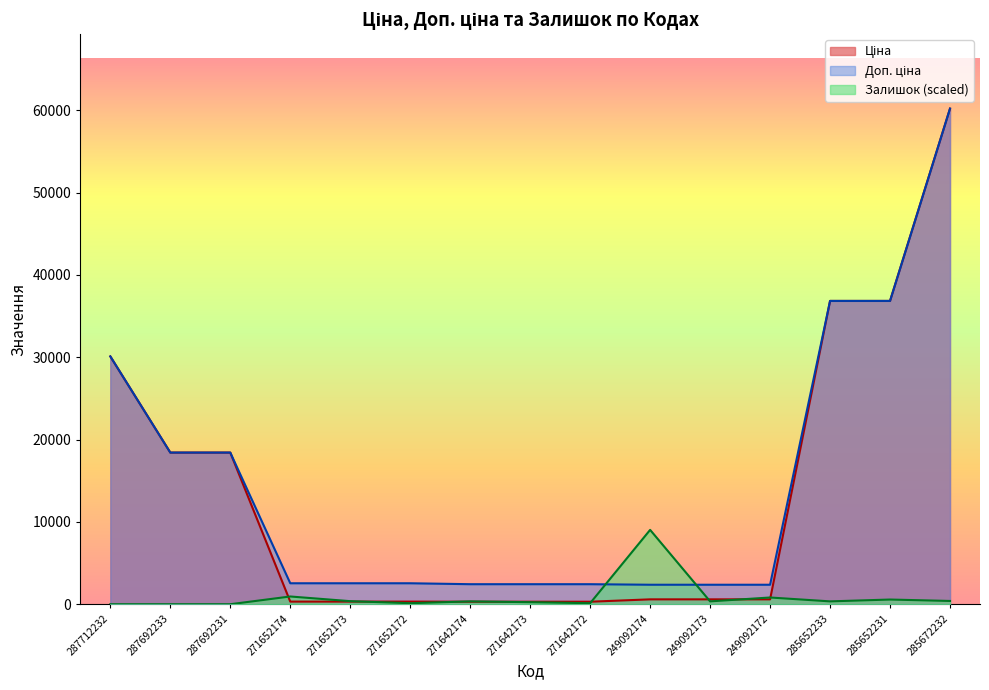

What is the lowest value of the Доп. ціна series?

2366.5